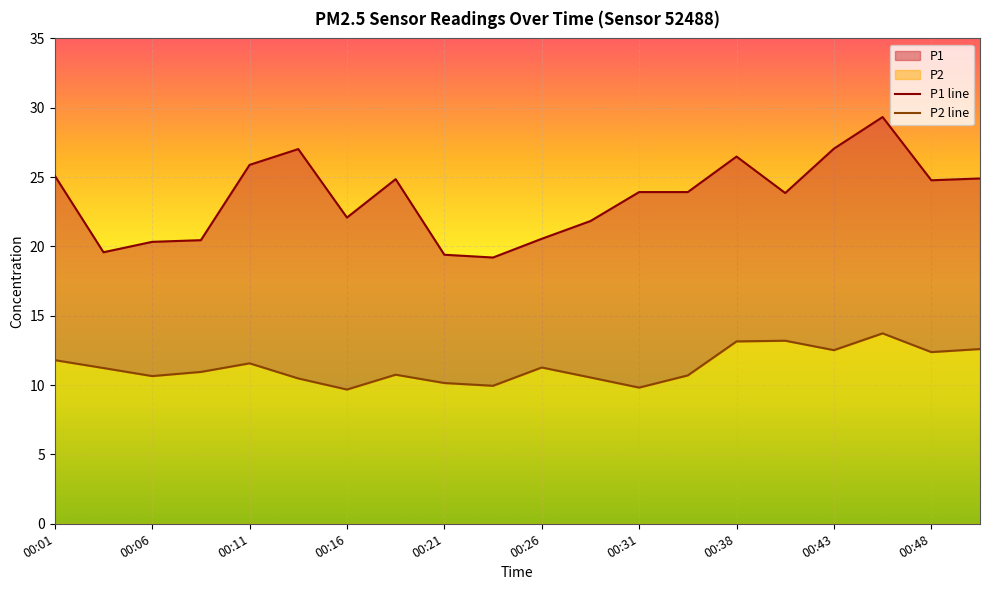

What is the spread (max minus min) of values at 00:23?

9.2